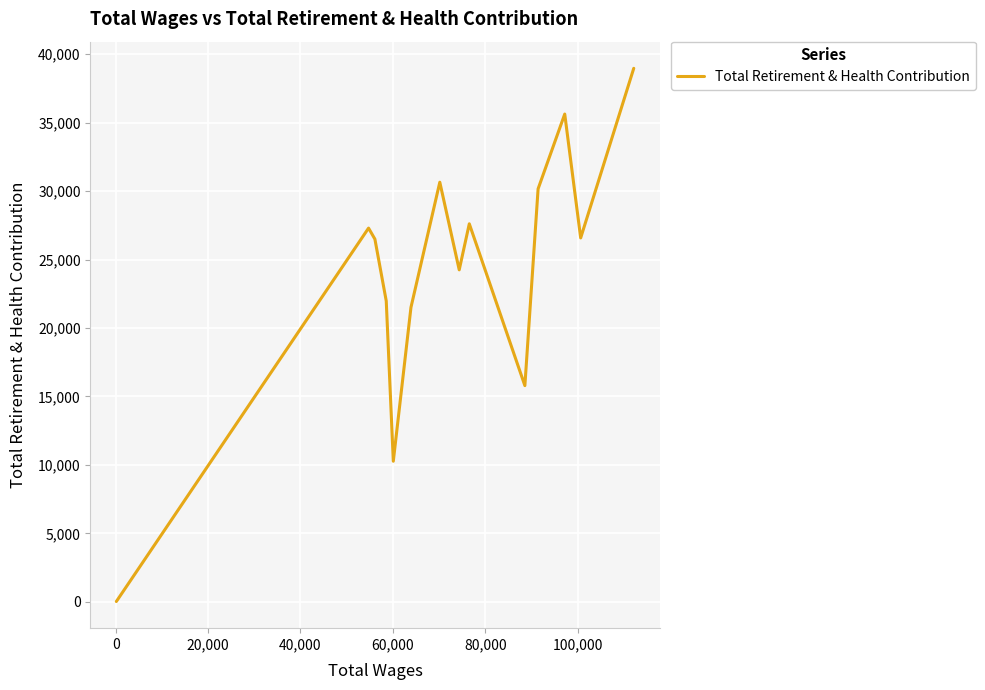

What is the greatest value displayed?

38962